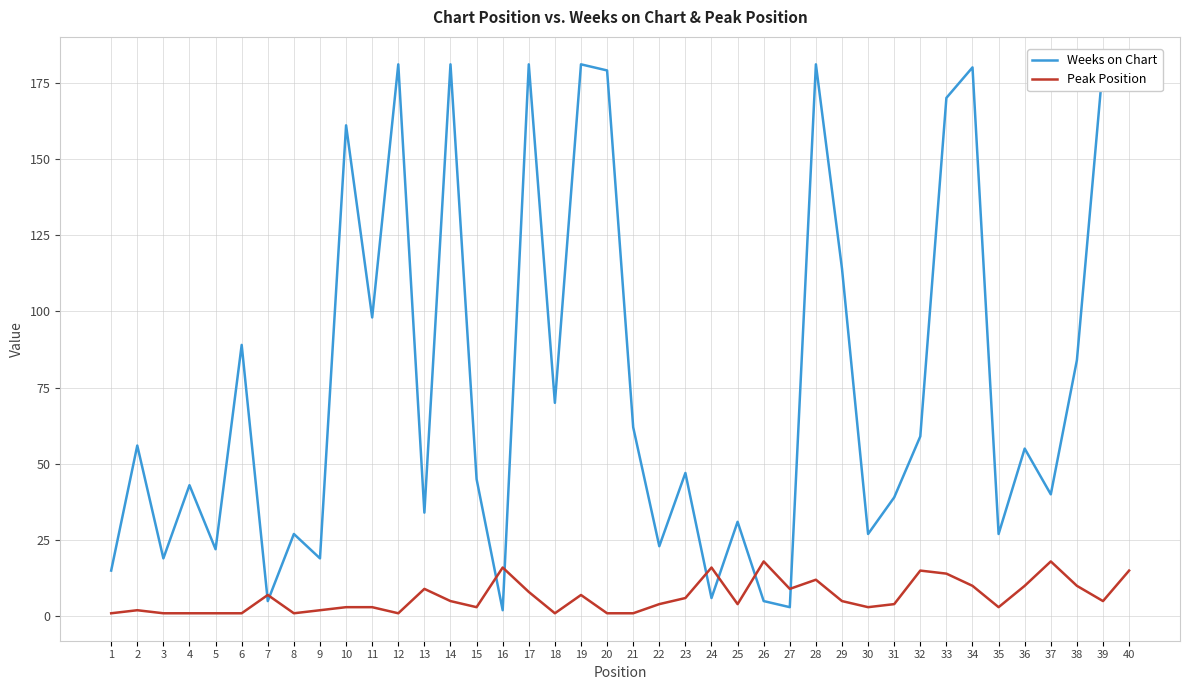

True or false: Weeks on Chart and Peak Position cross at least once.

True